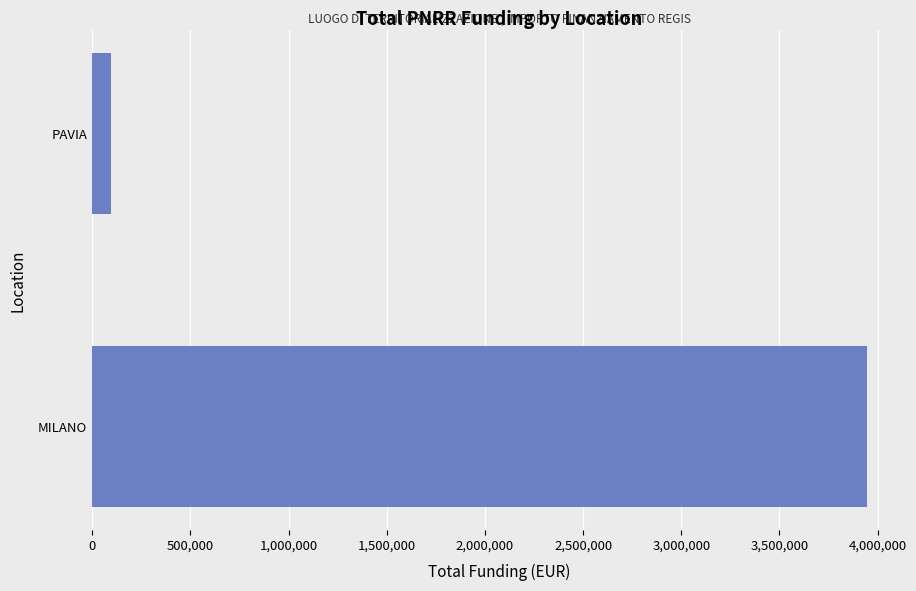

List the labels in order of value, largest first.

MILANO, PAVIA